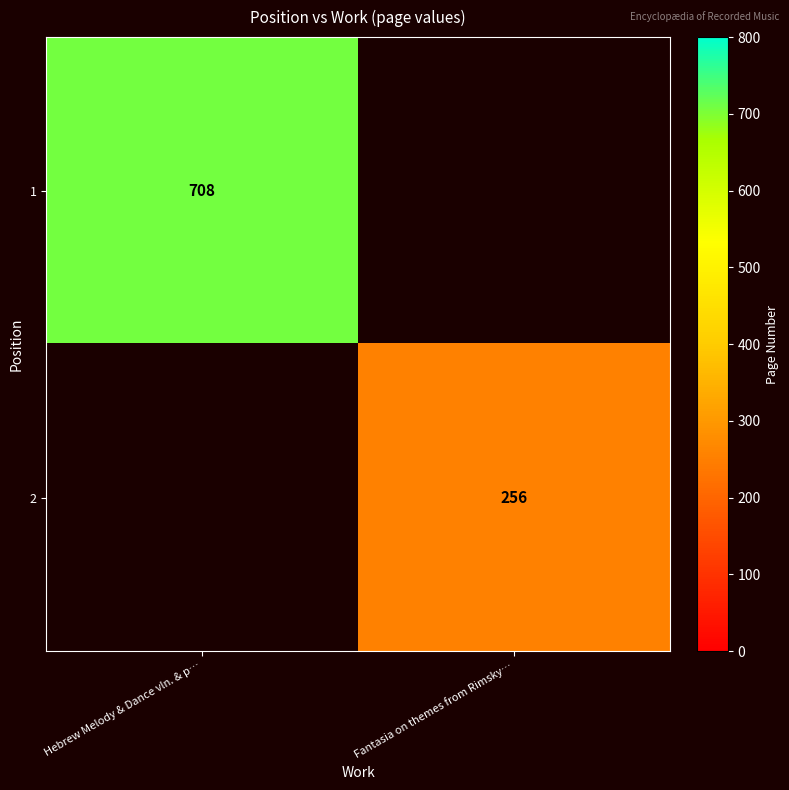

True or false: 1 has a value of 1254 at Hebrew Melody & Dance vln. & p….

False